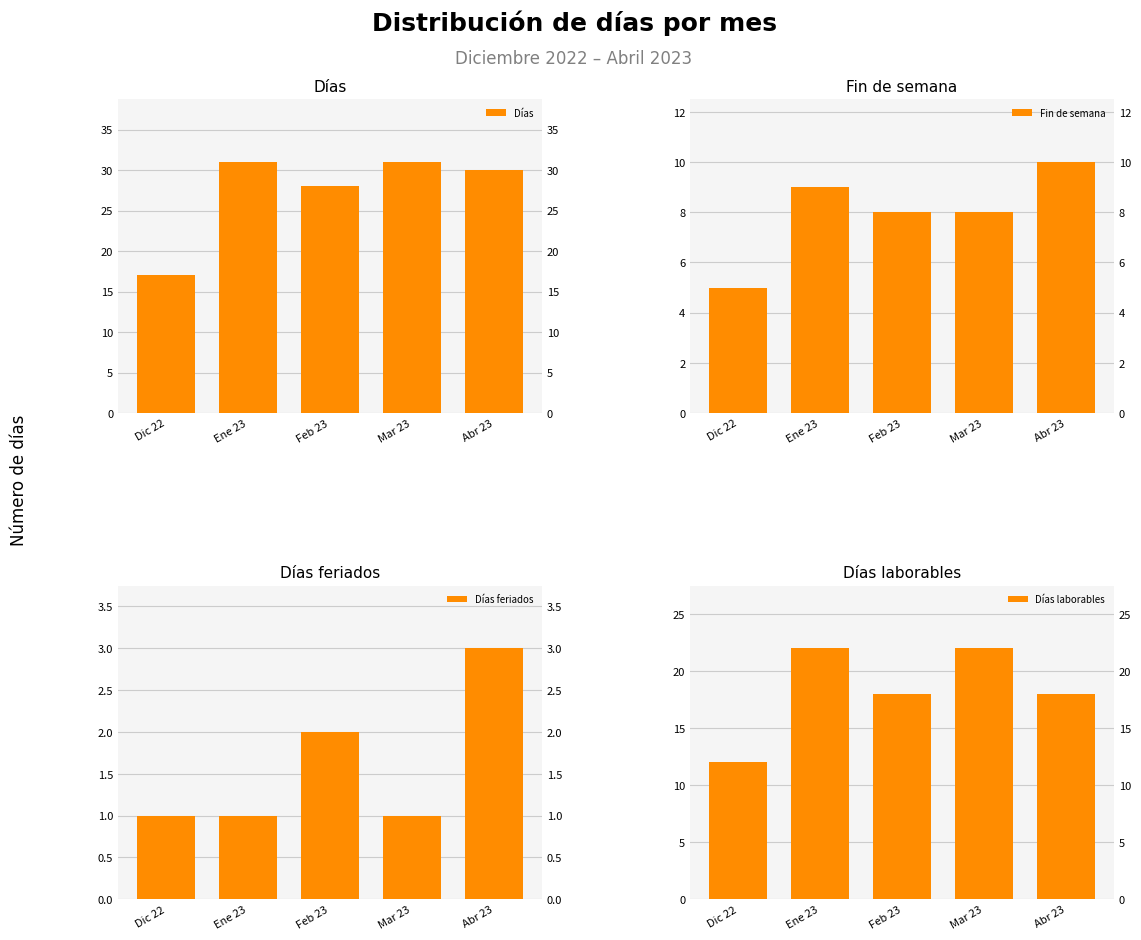

Between Dic 22 and Feb 23, which is larger?

Feb 23